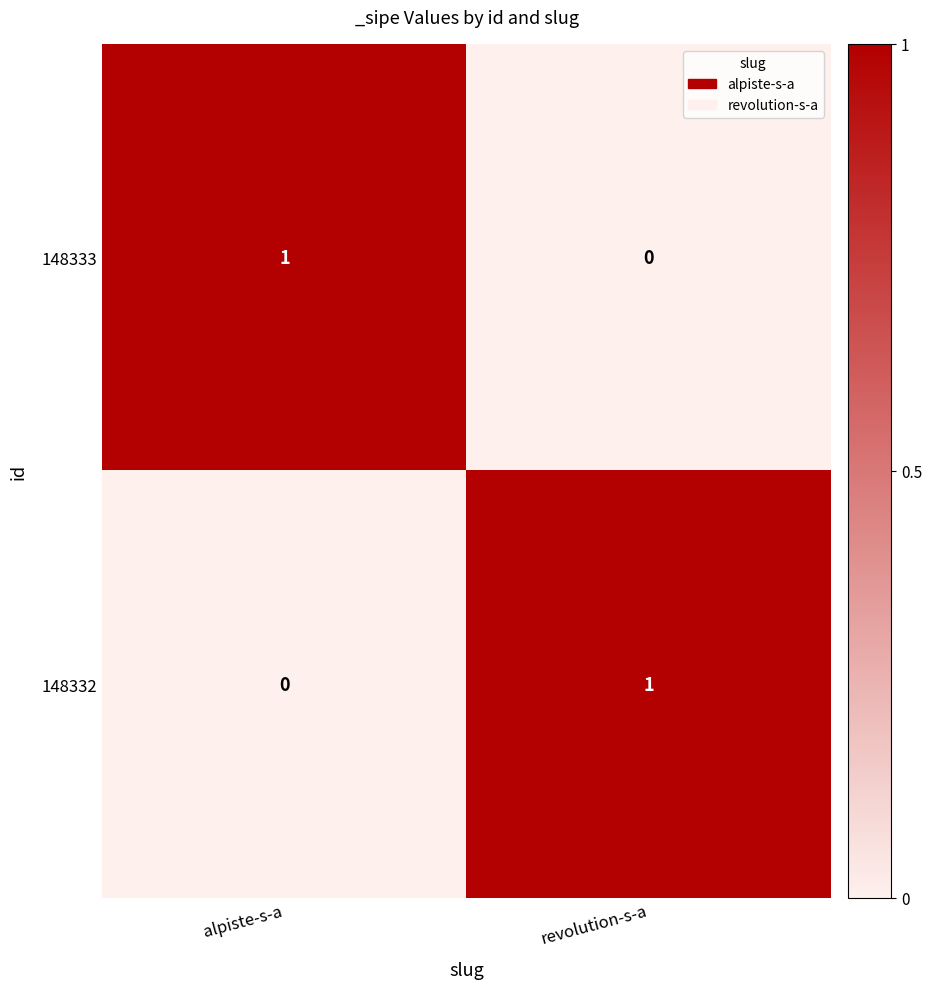

The value of 148332 at alpiste-s-a is -1. True or false?

False